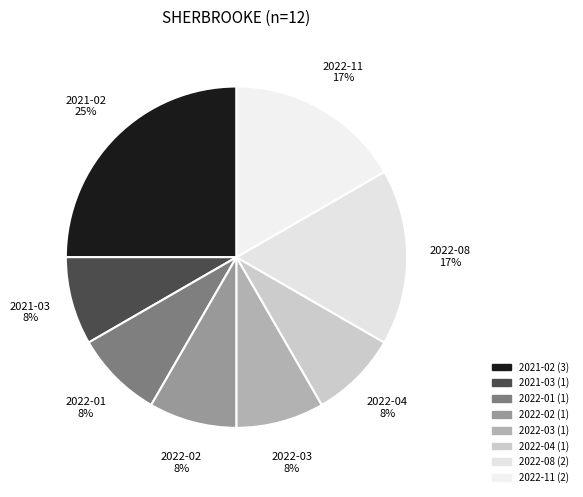

To the nearest percent, what is the combined percentage of 2022-08 and 2022-02?

25%